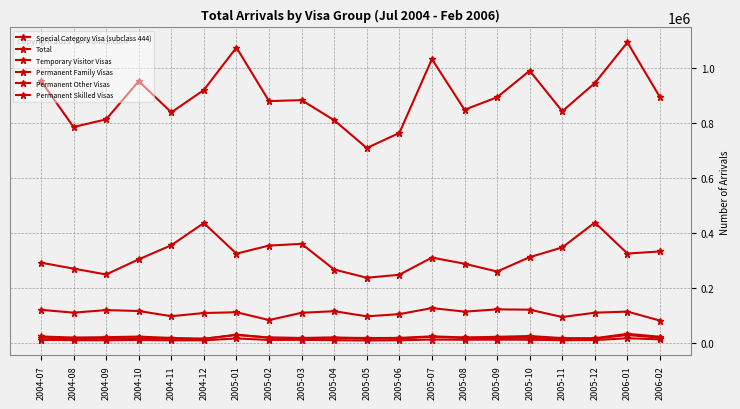

How many values in the Permanent Family Visas series are below 11460?

10